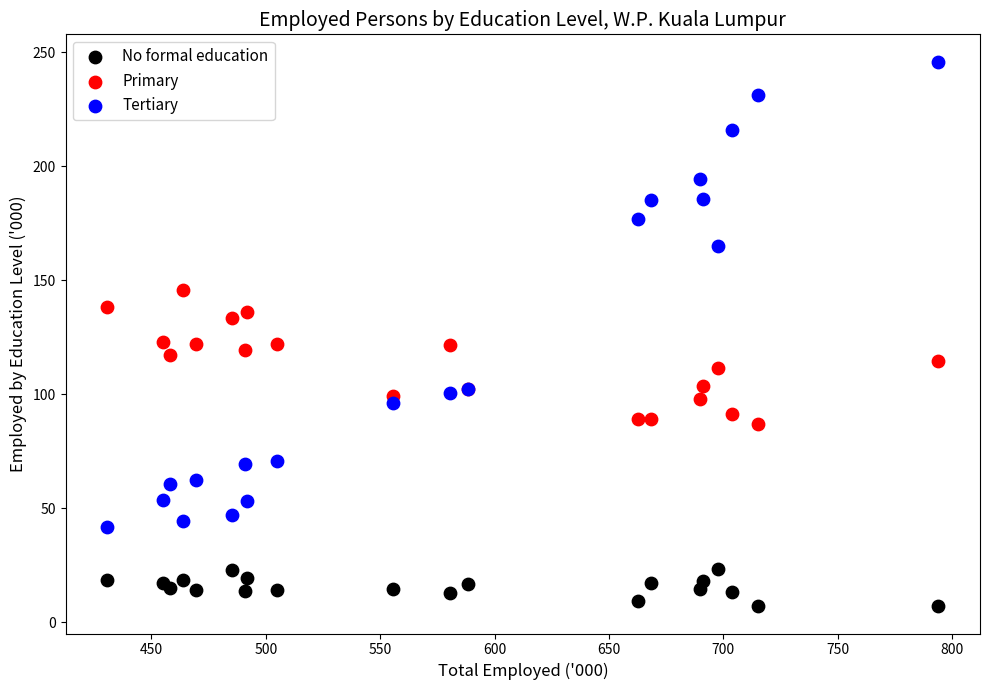

Which series reaches the minimum Y coordinate?

No formal education